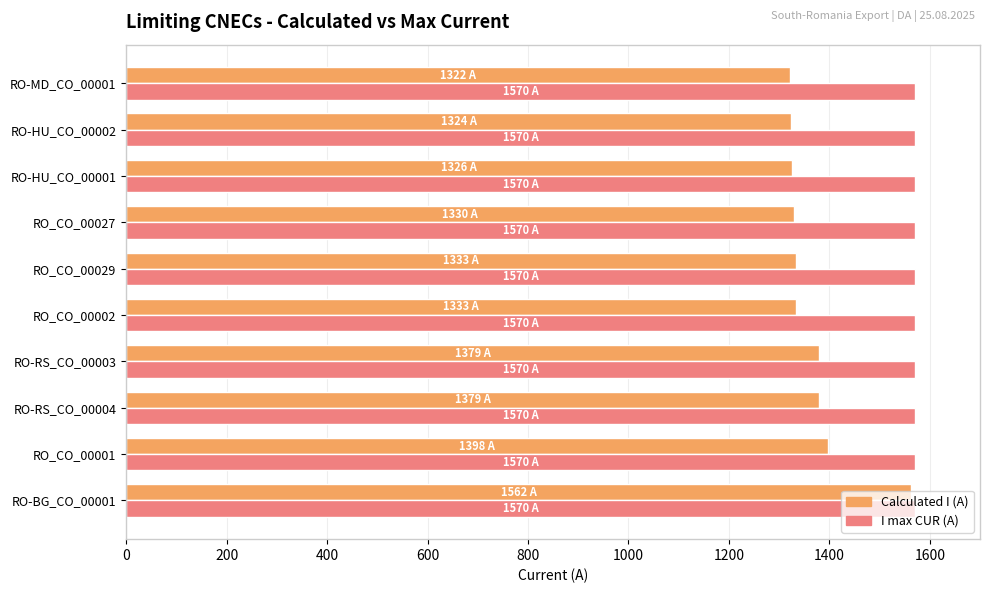

What is the spread (max minus min) of values at RO-RS_CO_00003?

191